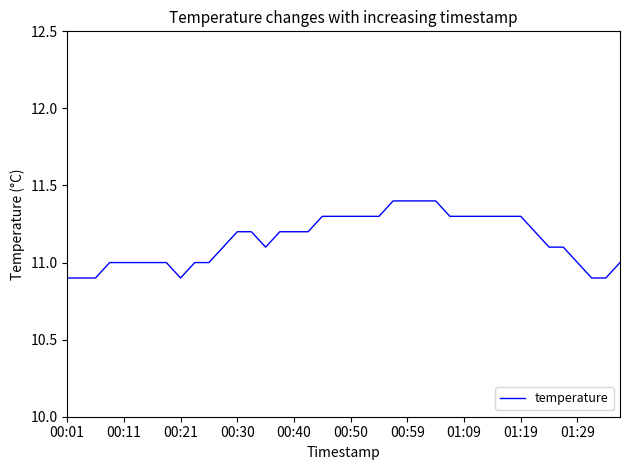

What is the minimum value shown in the chart?

10.9